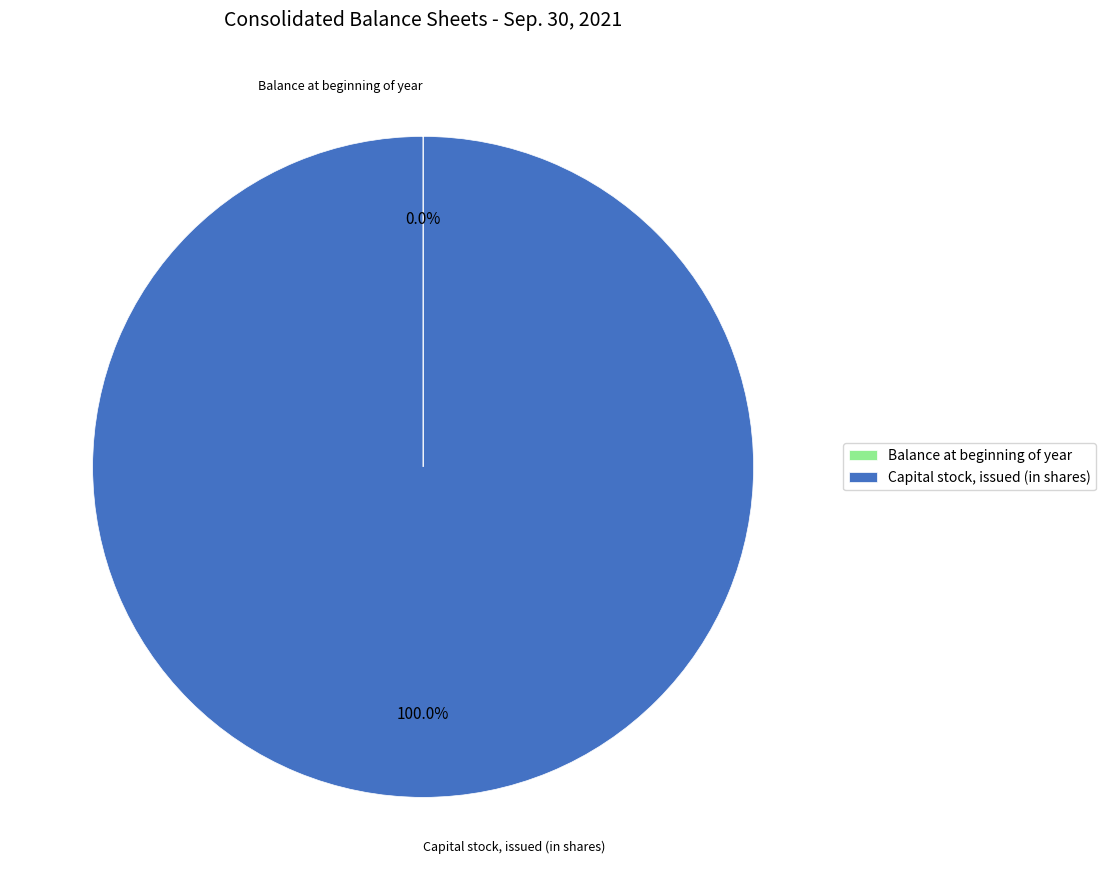

Is Capital stock, issued (in shares) the majority of the pie?

Yes